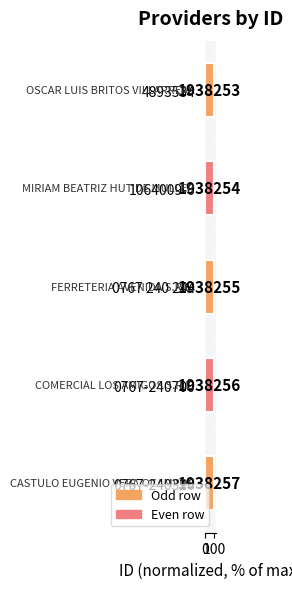

How many bars are there in total?

5